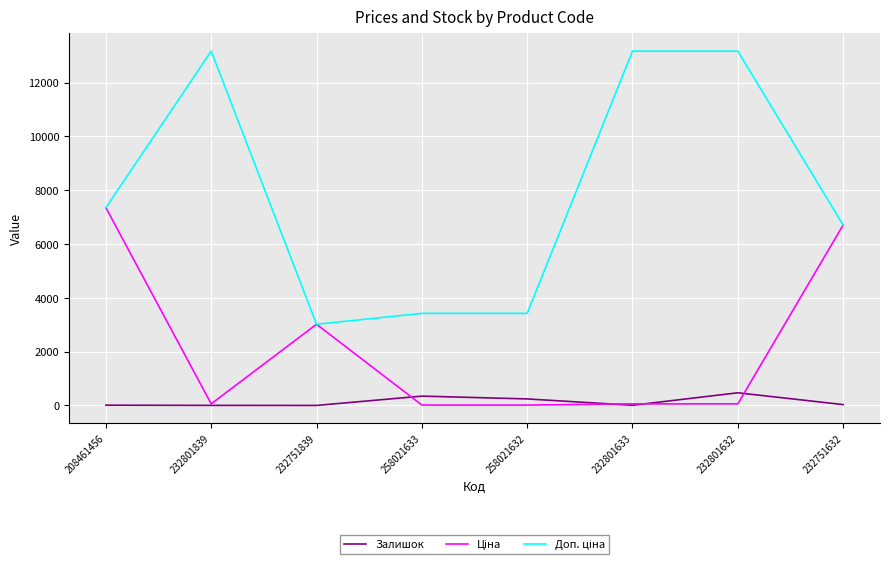

The Залишок series shows 3.0 at 232801839. True or false?

True